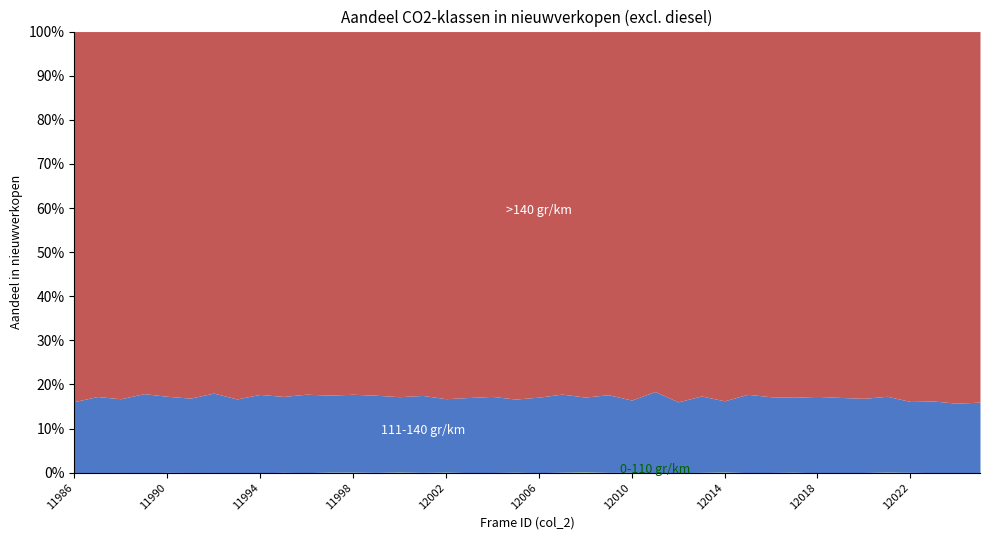

True or false: >140 gr/km and 0-110 gr/km cross at least once.

False